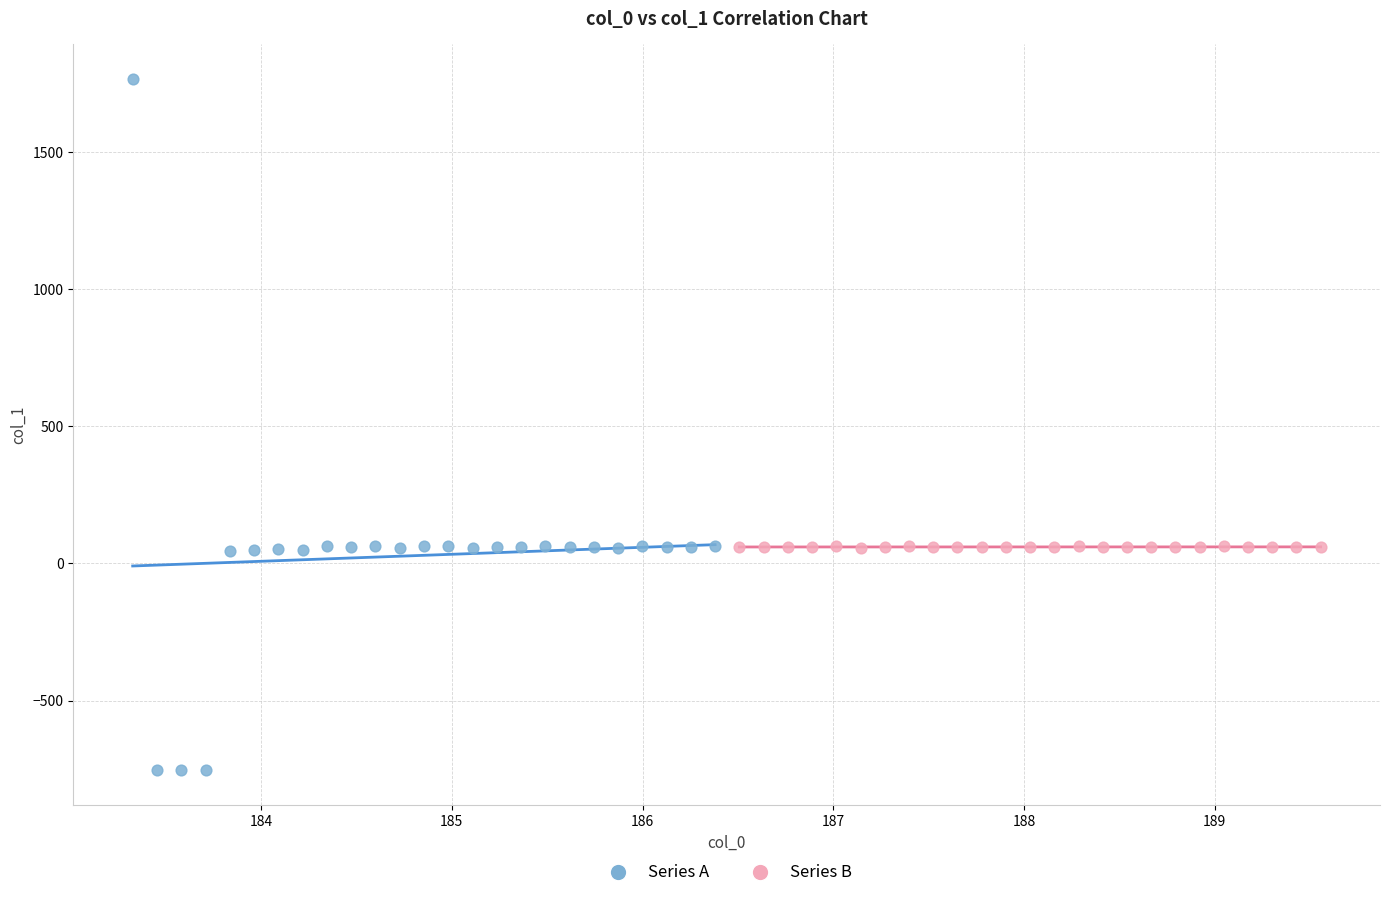

Which series reaches the minimum Y coordinate?

Series A